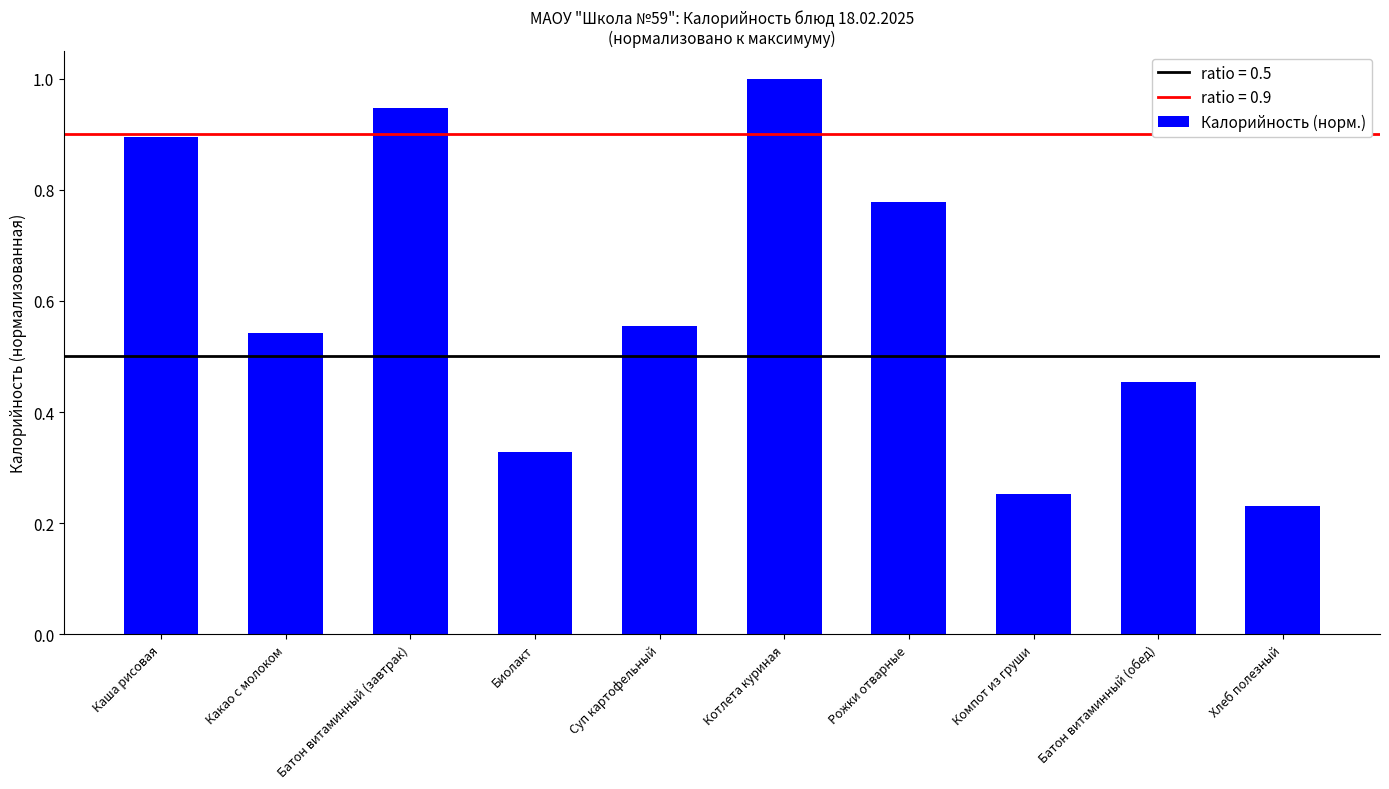

True or false: the data shows 0.1 at Компот из груши.

False